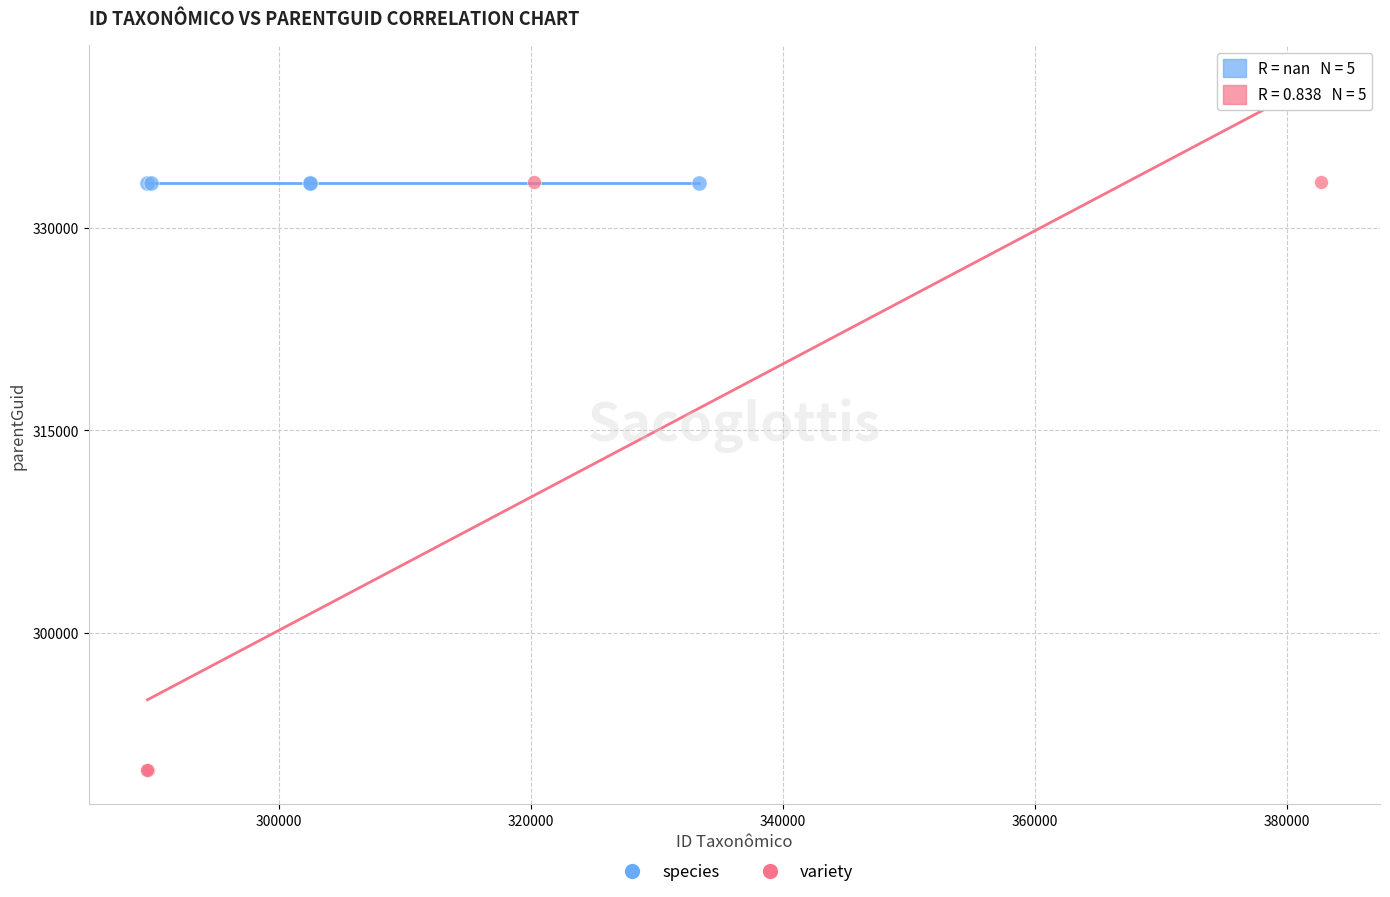

Which series contains the lowest Y value?

variety